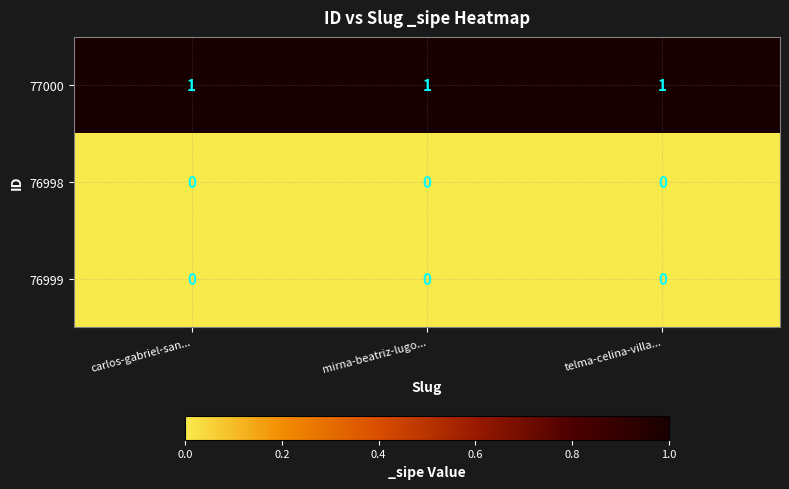

What is the difference between the highest and lowest values at mirna-beatriz-lugo...?

1